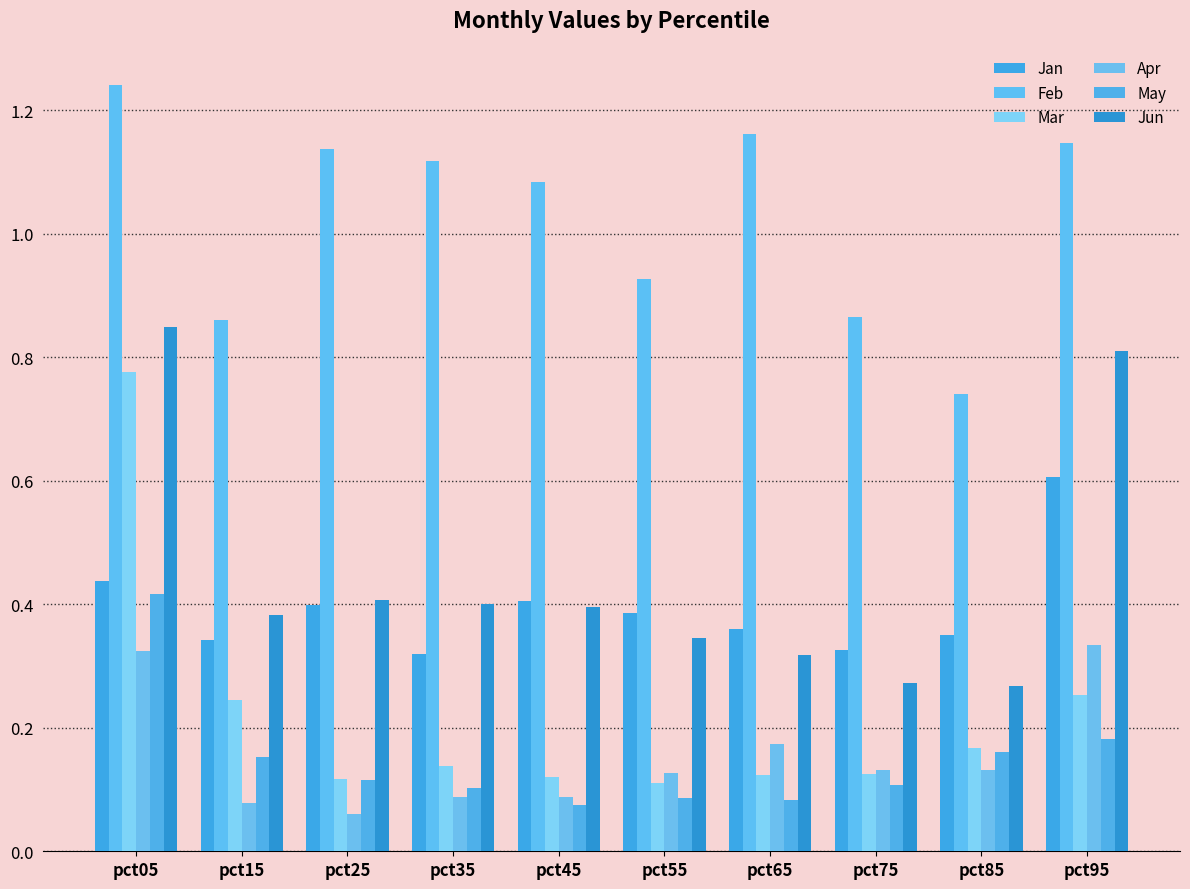

What is the sum of the Apr values at pct55 and pct25?

0.2